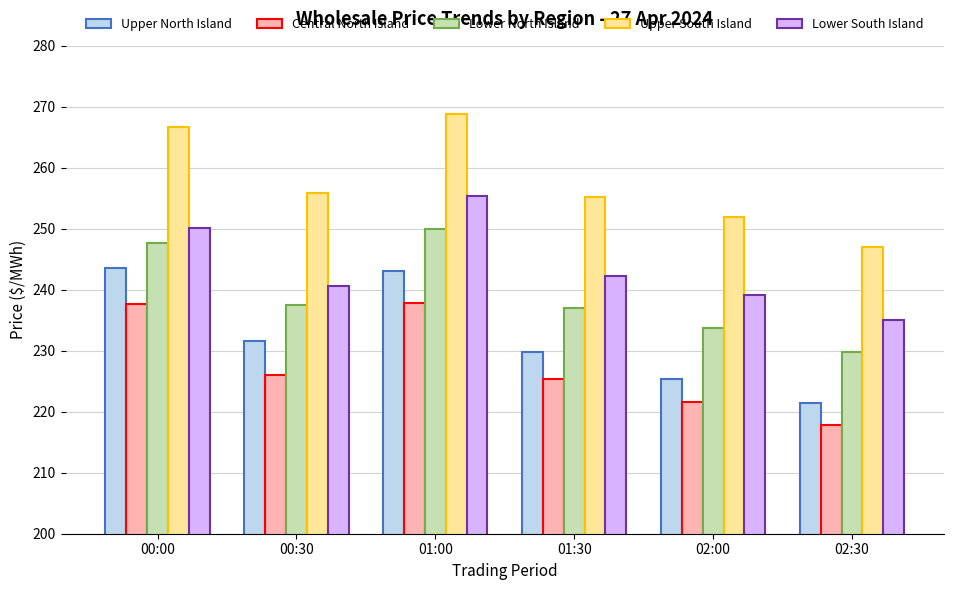

What is the label of the 6th bar from the left?

02:30